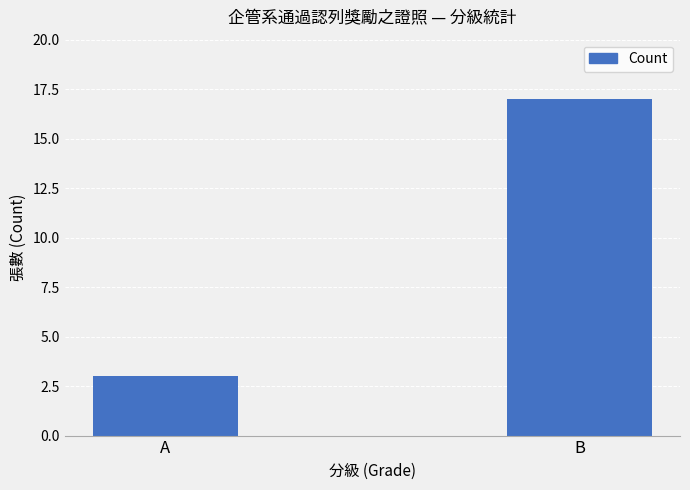

List the labels in order of value, smallest first.

A, B